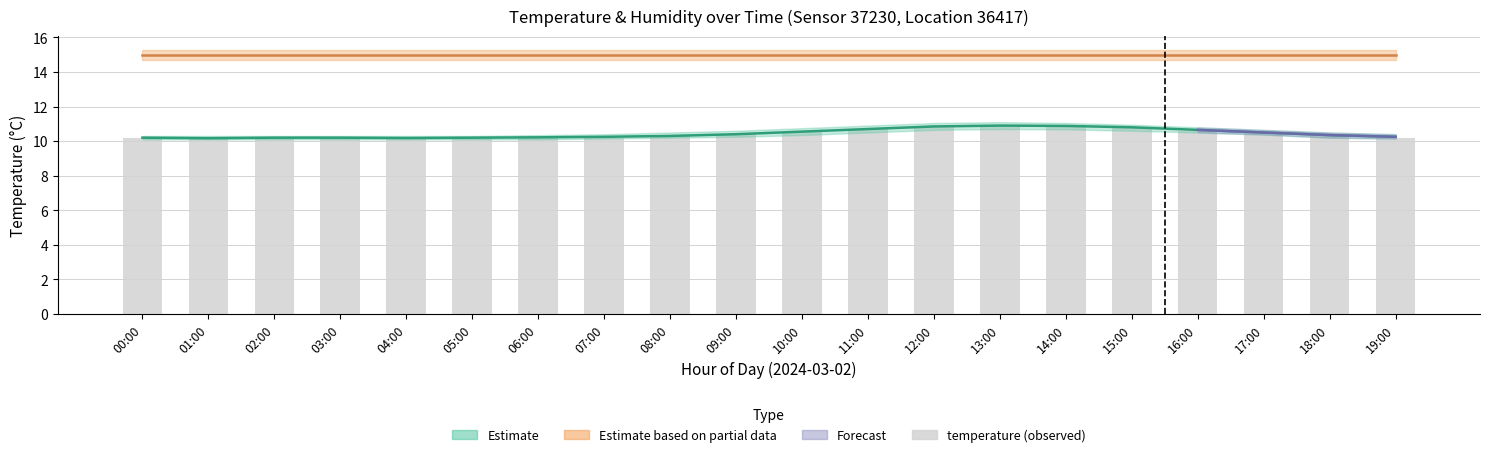

What is the difference between the second highest and second lowest values?

0.7